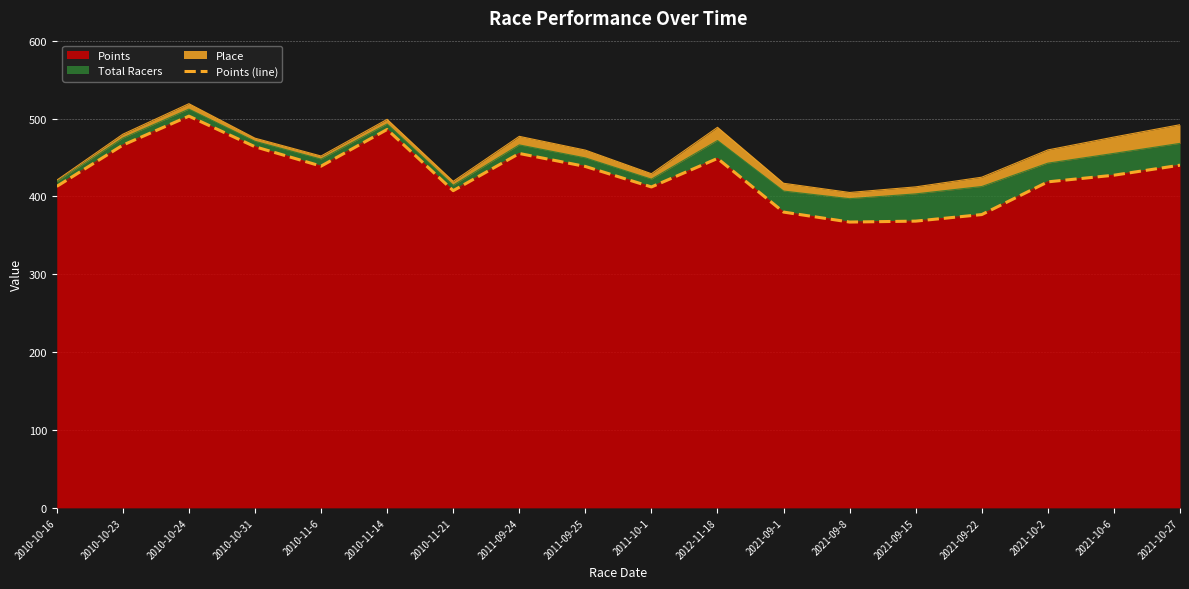

At which label does the data first exceed 438?

2010-10-23